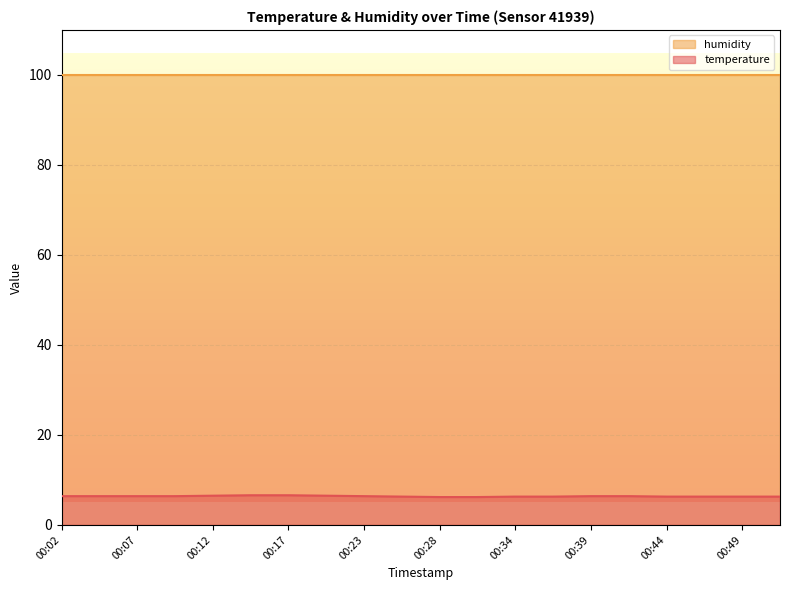

What is the maximum value shown in the chart?

99.9